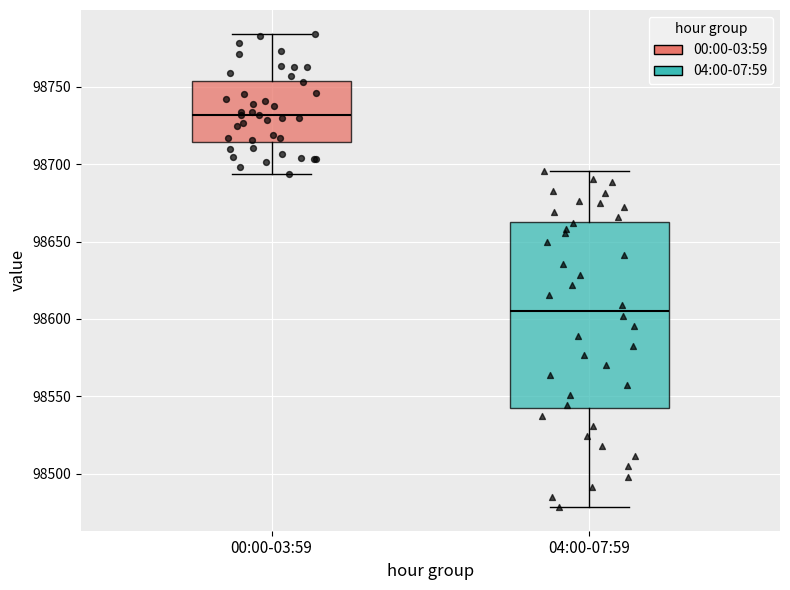

Where is the lower edge of the box for 04:00-07:59 on the y-axis? The values are not printed on the chart, so give them approximately, as read against the axis.

98540